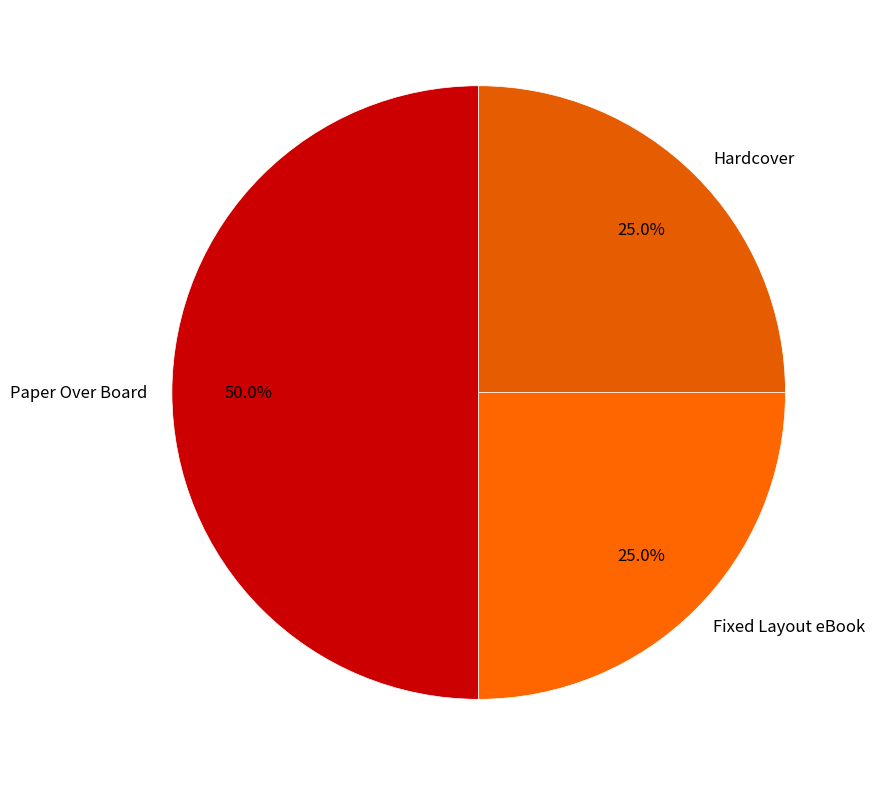

What is the ratio of the value at Hardcover to the value at Paper Over Board?

0.5